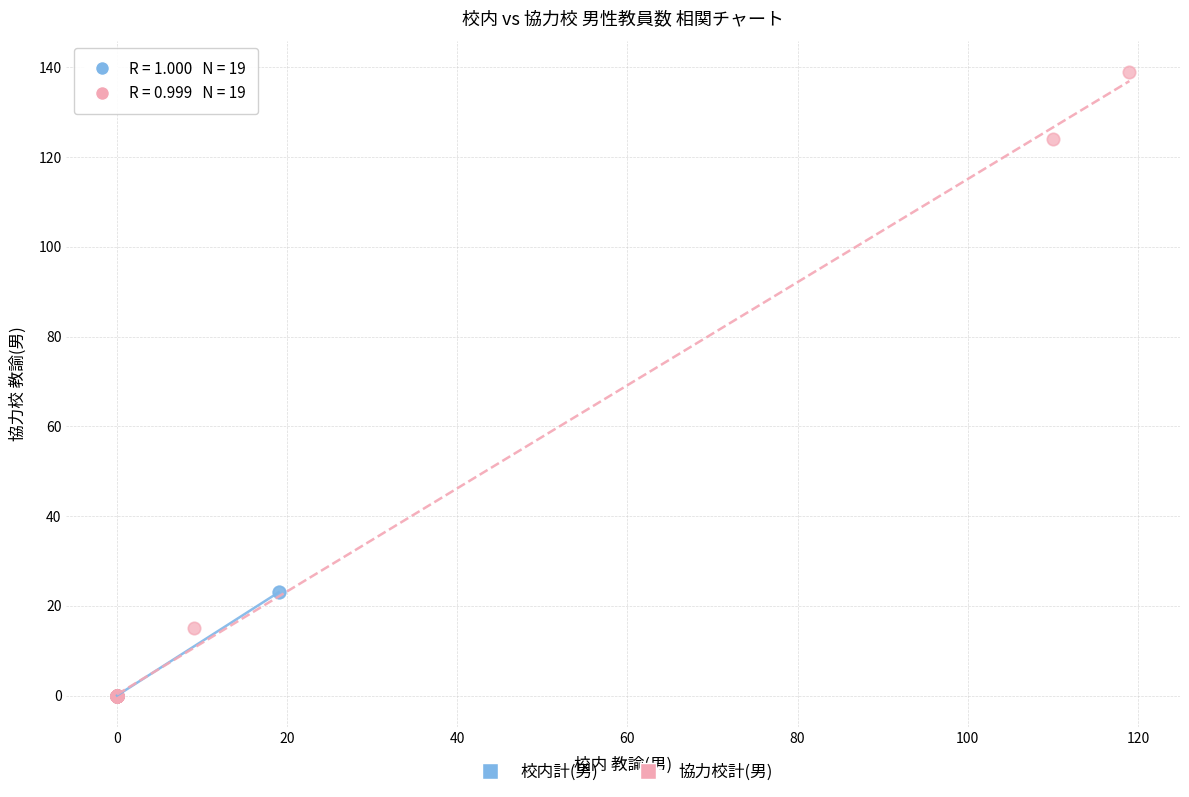

Which series reaches the maximum Y coordinate?

協力校計(男)